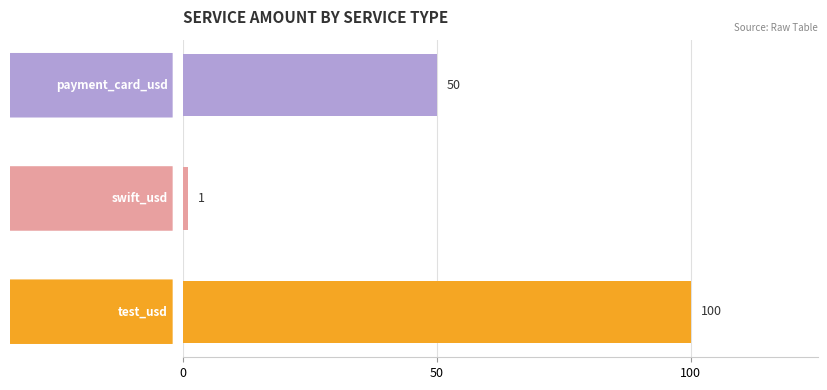

What is the maximum value shown in the chart?

100